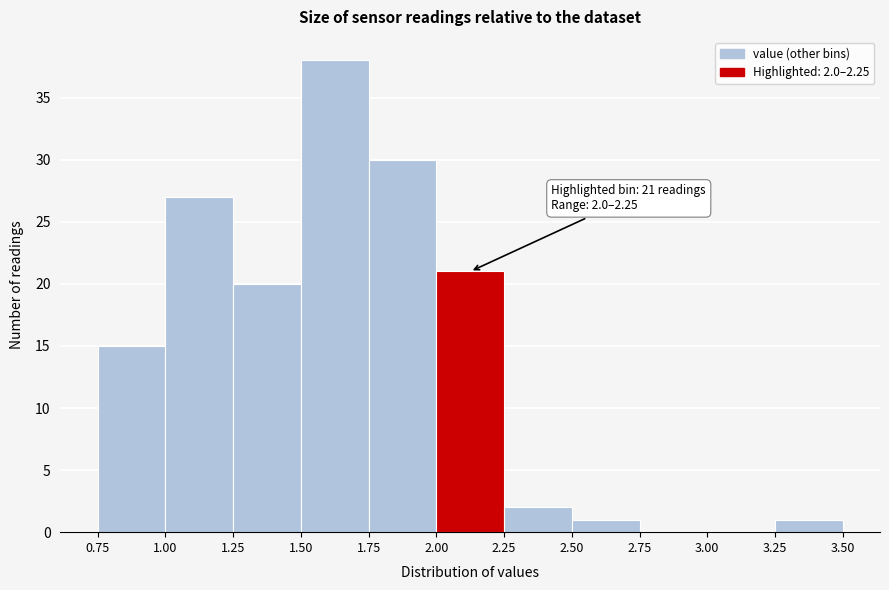

Over which range of the x-axis is the bar tallest?

1.50 to 1.75